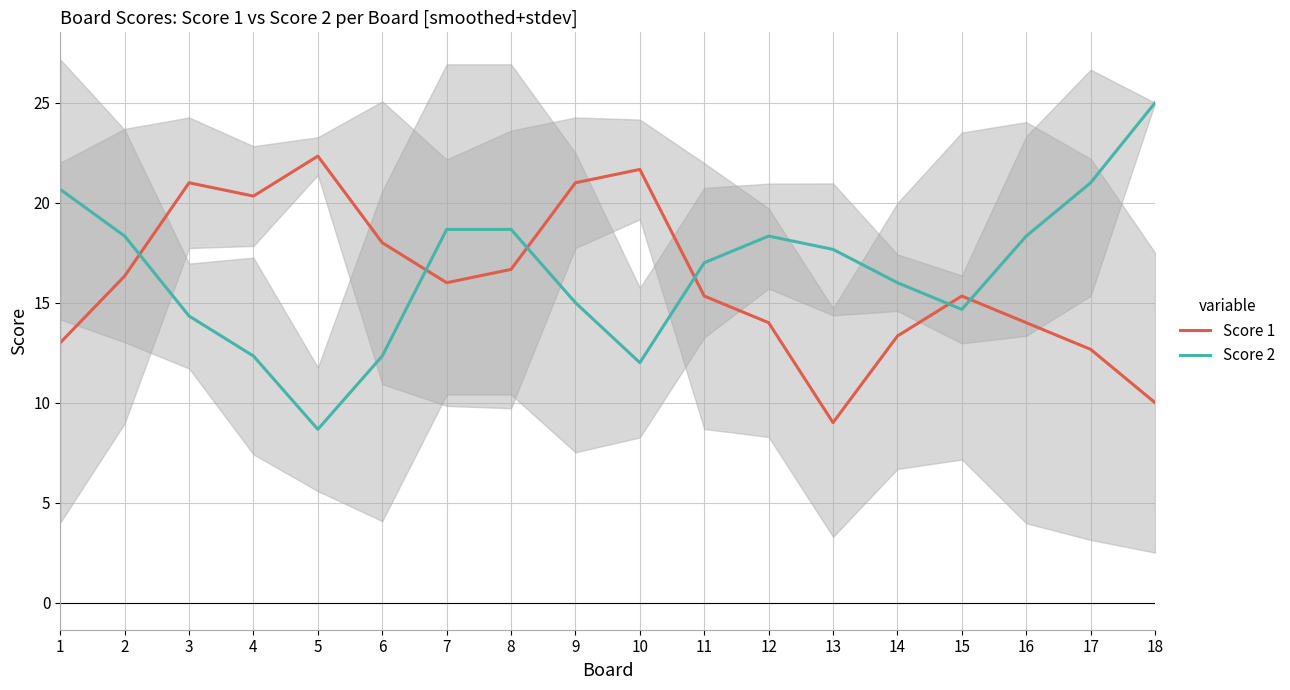

What is the difference between the Score 2 values at 4 and 13?

5.3